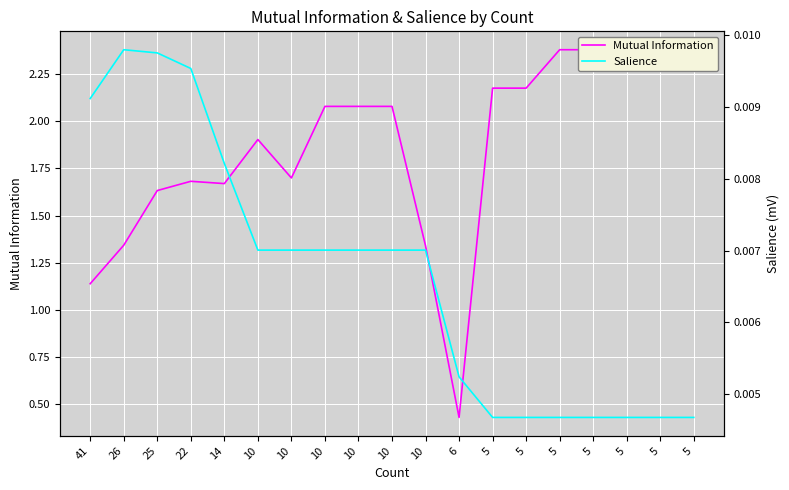

What is the greatest value displayed?

2.4